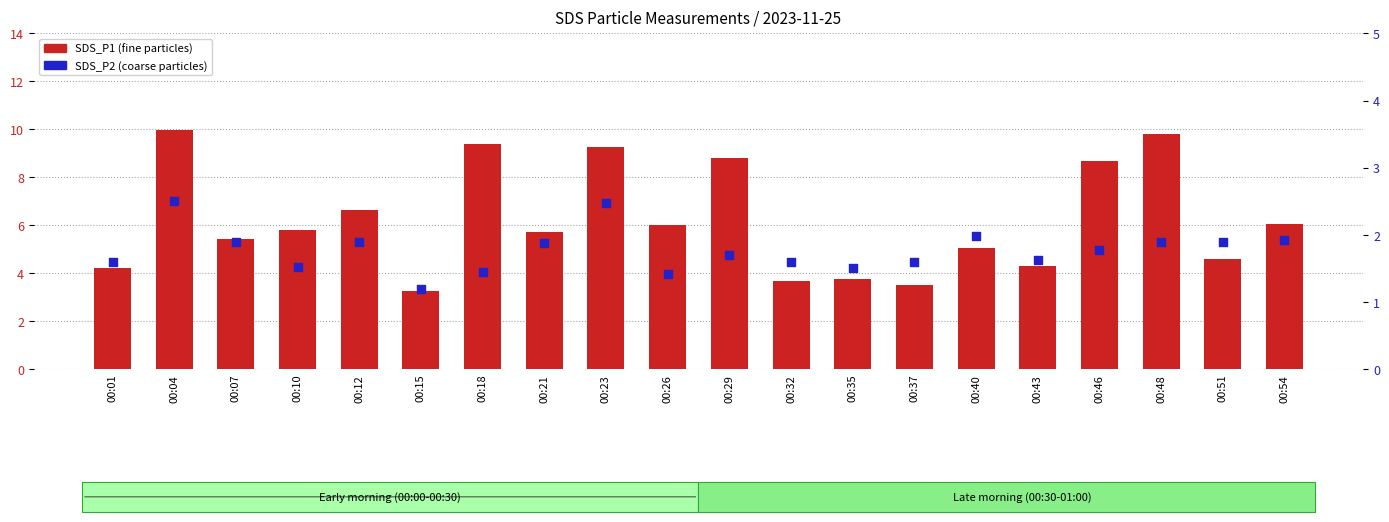

Which series has the largest total across all categories?

SDS_P1